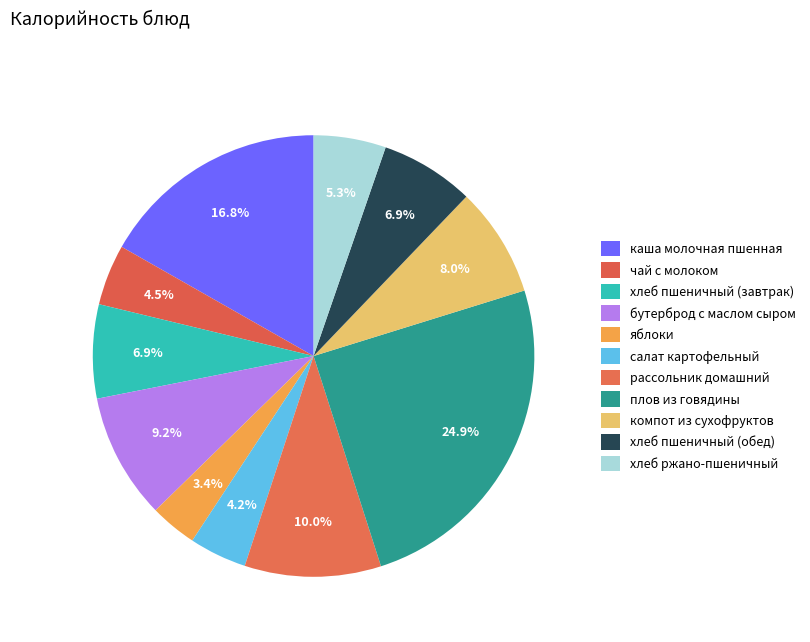

How many slices are in this pie chart?

11